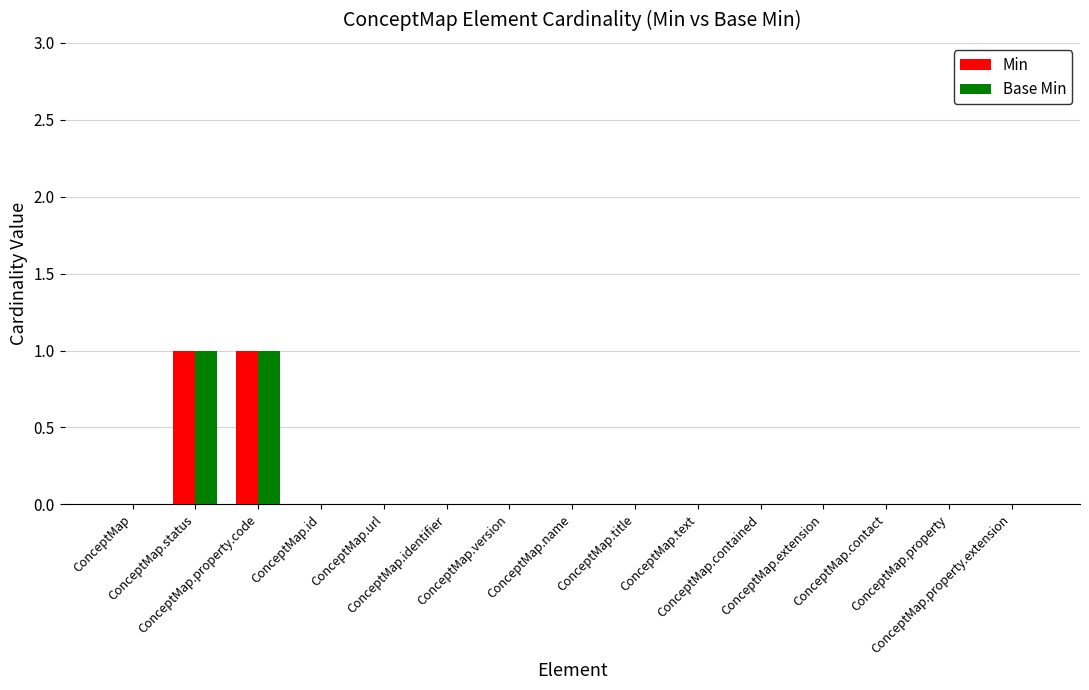

Reading right to left, what are all the values shown in this chart?

Min: ConceptMap.property.extension=0	ConceptMap.property=0	ConceptMap.contact=0	ConceptMap.extension=0	ConceptMap.contained=0	ConceptMap.text=0	ConceptMap.title=0	ConceptMap.name=0	ConceptMap.version=0	ConceptMap.identifier=0	ConceptMap.url=0	ConceptMap.id=0	ConceptMap.property.code=1	ConceptMap.status=1	ConceptMap=0
Base Min: ConceptMap.property.extension=0	ConceptMap.property=0	ConceptMap.contact=0	ConceptMap.extension=0	ConceptMap.contained=0	ConceptMap.text=0	ConceptMap.title=0	ConceptMap.name=0	ConceptMap.version=0	ConceptMap.identifier=0	ConceptMap.url=0	ConceptMap.id=0	ConceptMap.property.code=1	ConceptMap.status=1	ConceptMap=0